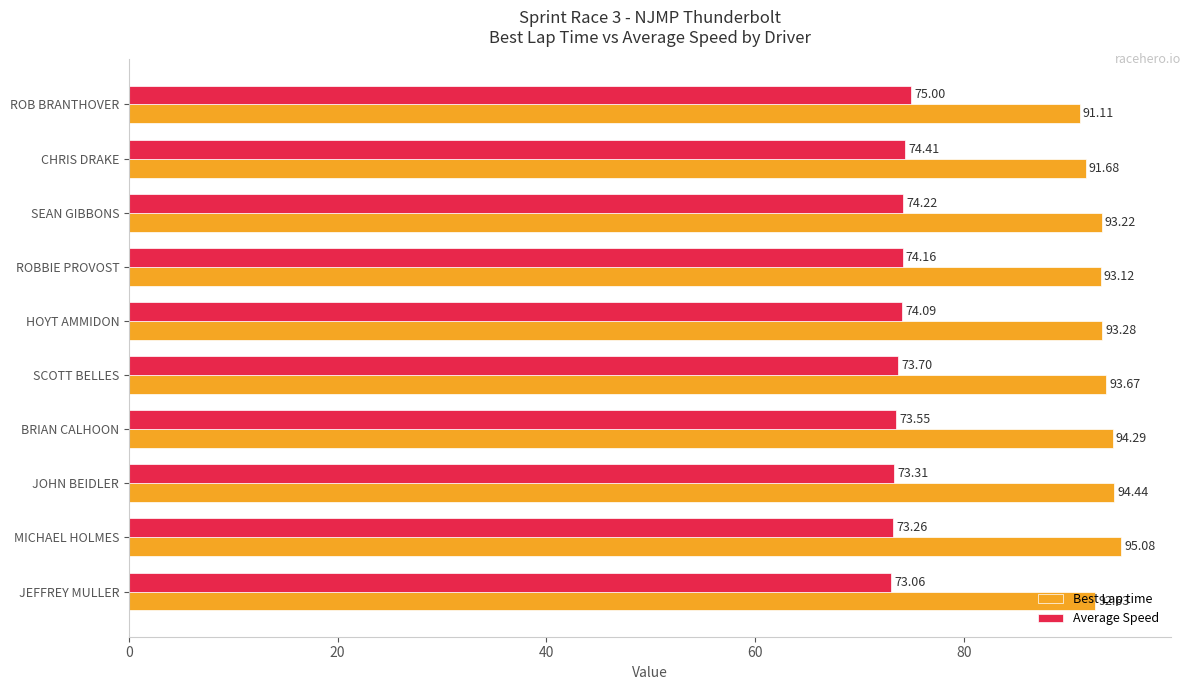

Which category has the lowest value in the Average Speed series?

JEFFREY MULLER